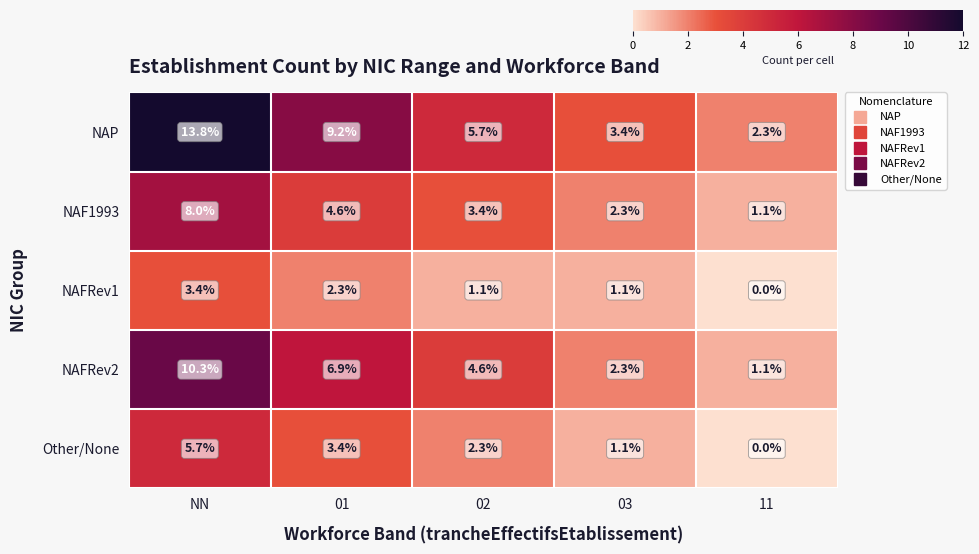

Which category has the lowest value across all series?

11